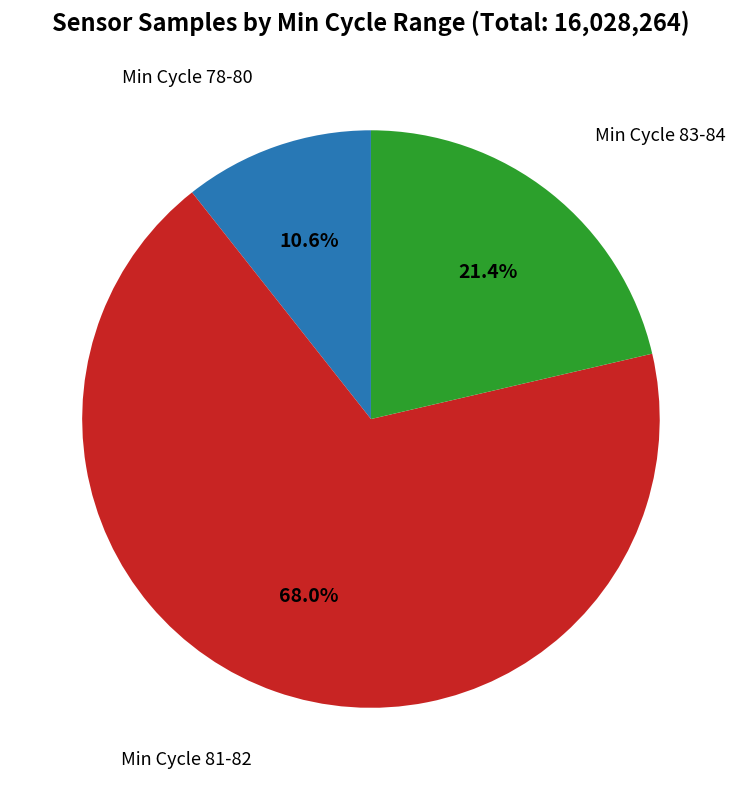

Does any single category account for the majority?

Yes